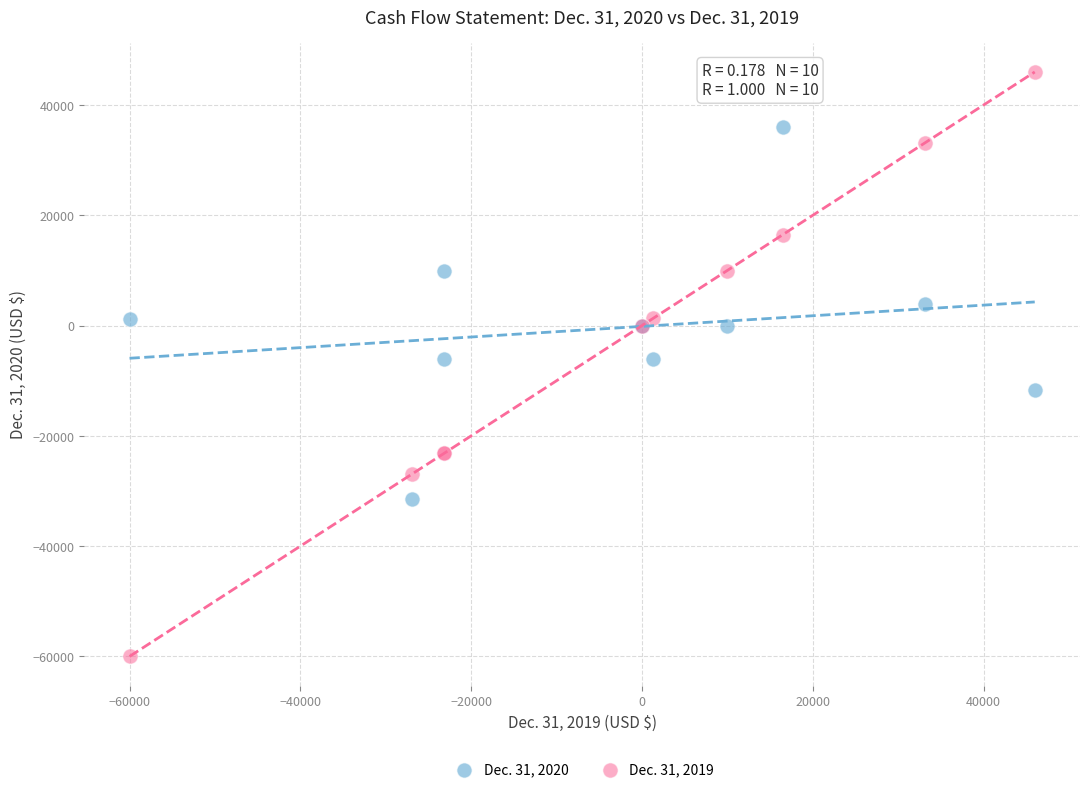

Which series has the largest Y range (max minus min)?

Dec. 31, 2019